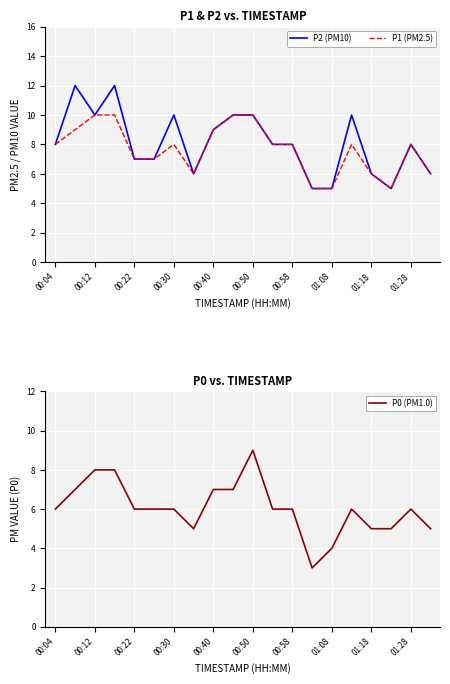

Rank the series at 15 from lowest to highest value.

P0 (PM1.0), P1 (PM2.5), P2 (PM10)